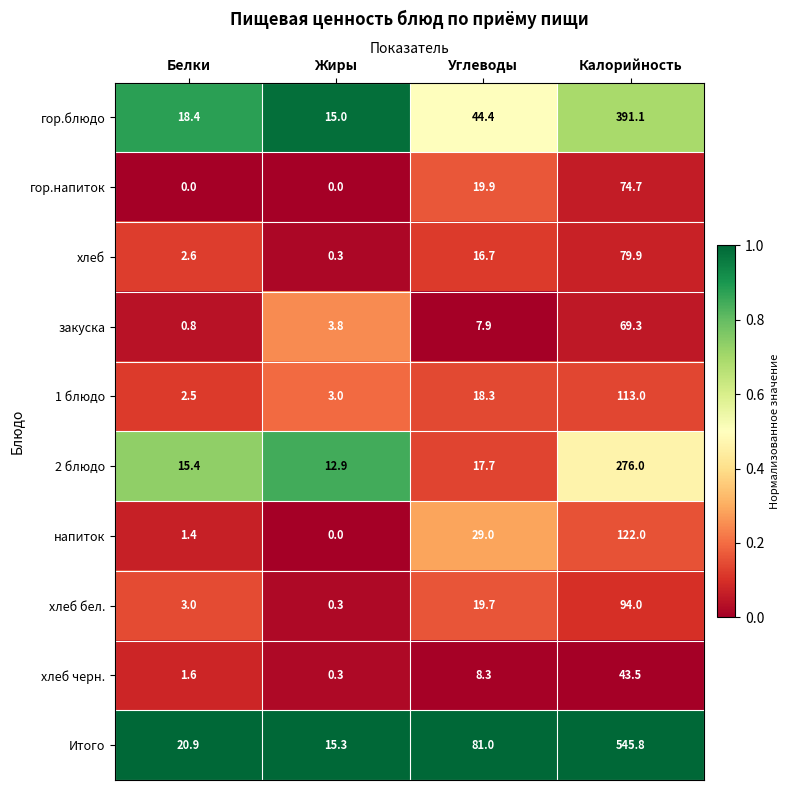

Which series has the largest total across all categories?

Итого